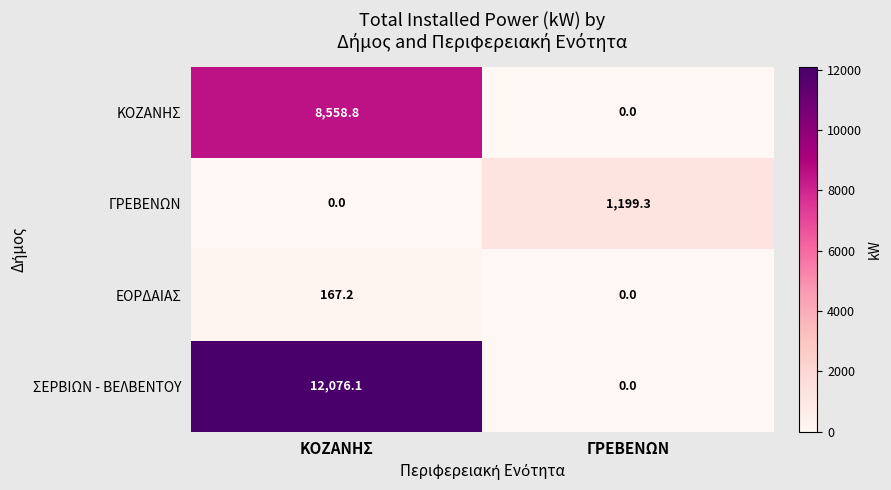

Which series has the largest total across all categories?

ΣΕΡΒΙΩΝ - ΒΕΛΒΕΝΤΟΥ